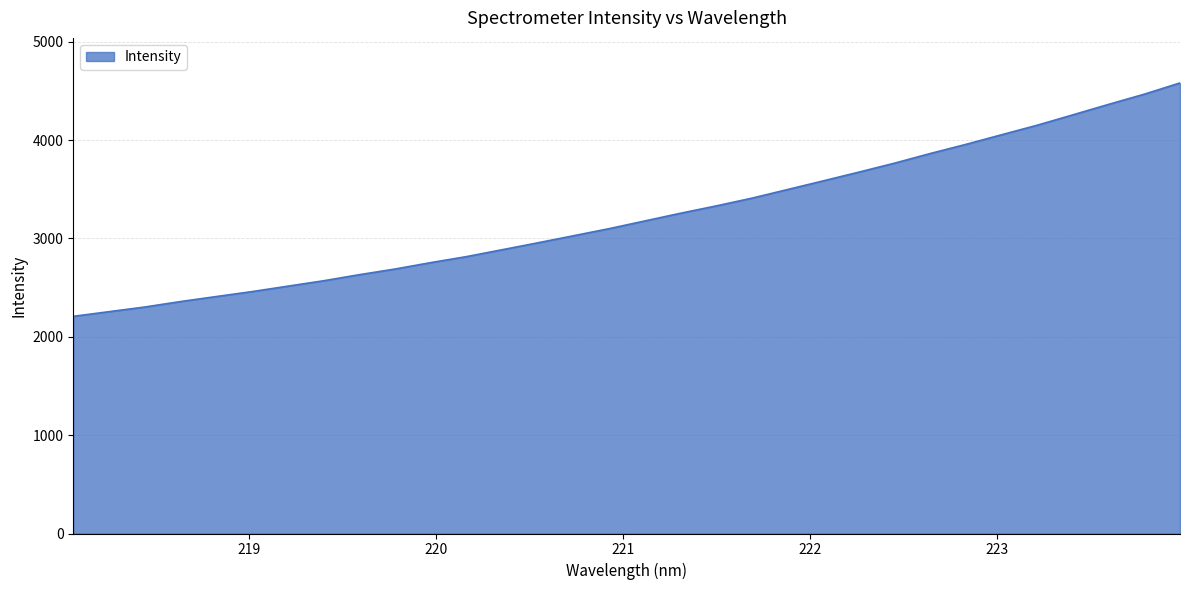

How many distinct data groups are displayed?

1